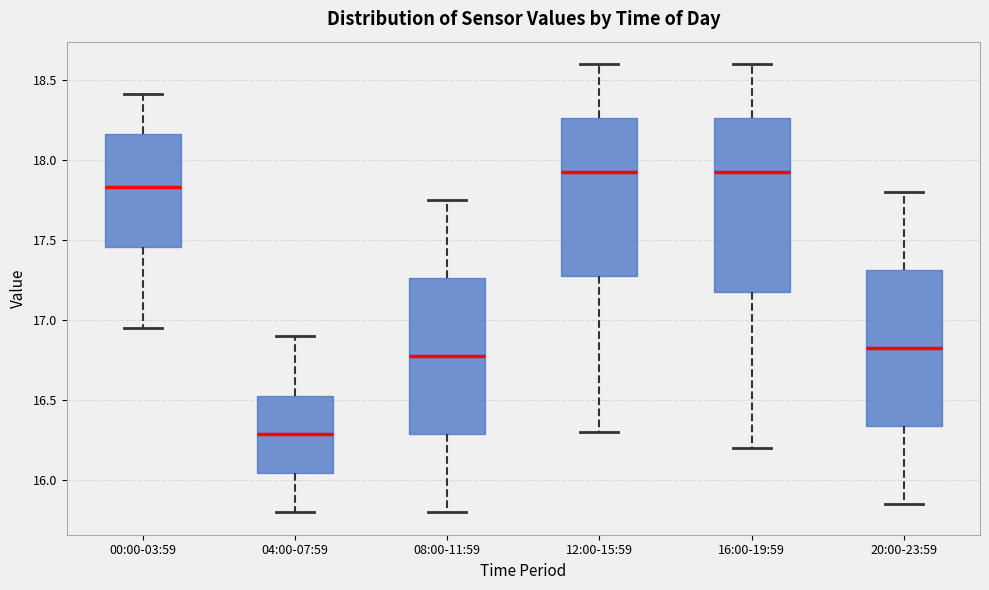

Comparing the boxes themselves (not the whiskers), which one is the tallest?

16:00-19:59